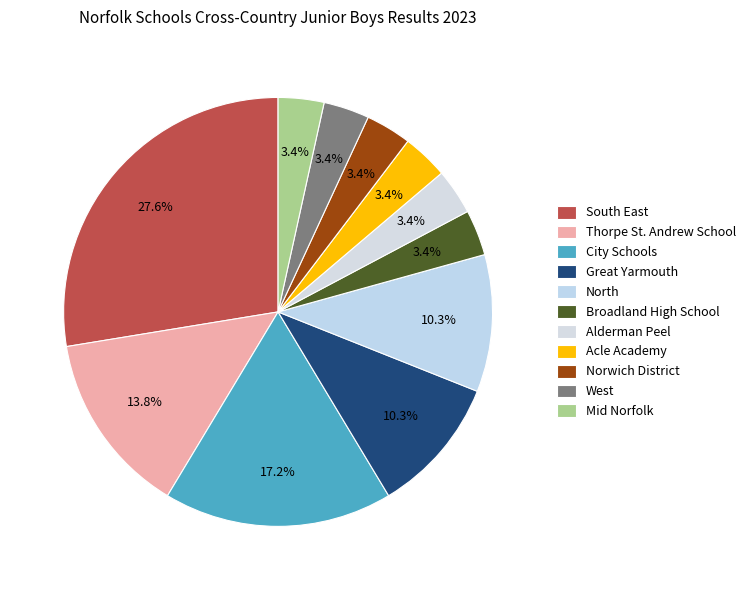

To the nearest percent, what is the average slice percentage?

9%